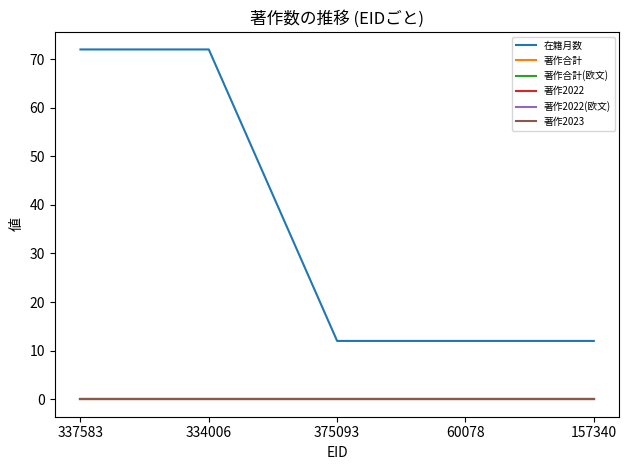

Which category has the lowest value across all series?

337583